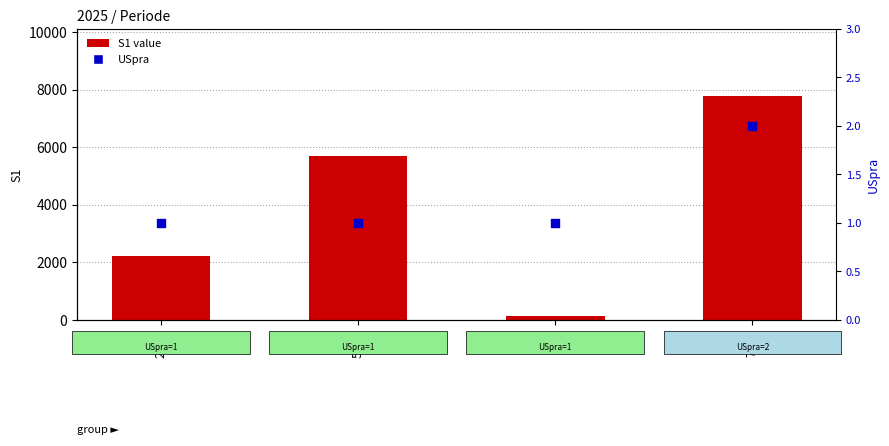

What are all the series names shown in the legend?

S1 value, USpra